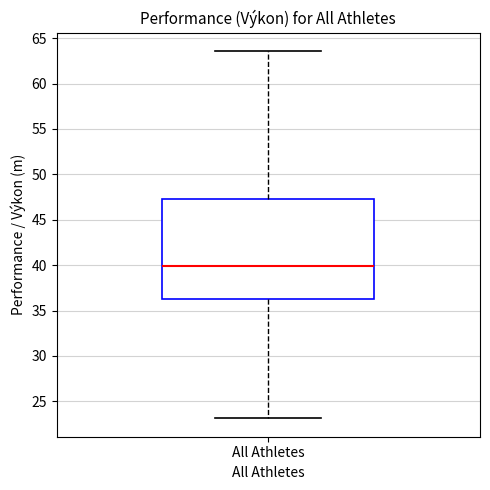

Read this box plot against the y-axis: the position of the median line, the range covered by the box, and the ends of both whiskers. The values are not printed on the chart, so give them approximately, as read against the axis.

median 40.0, box 36.5 to 47.5, whiskers 23.0 to 63.5